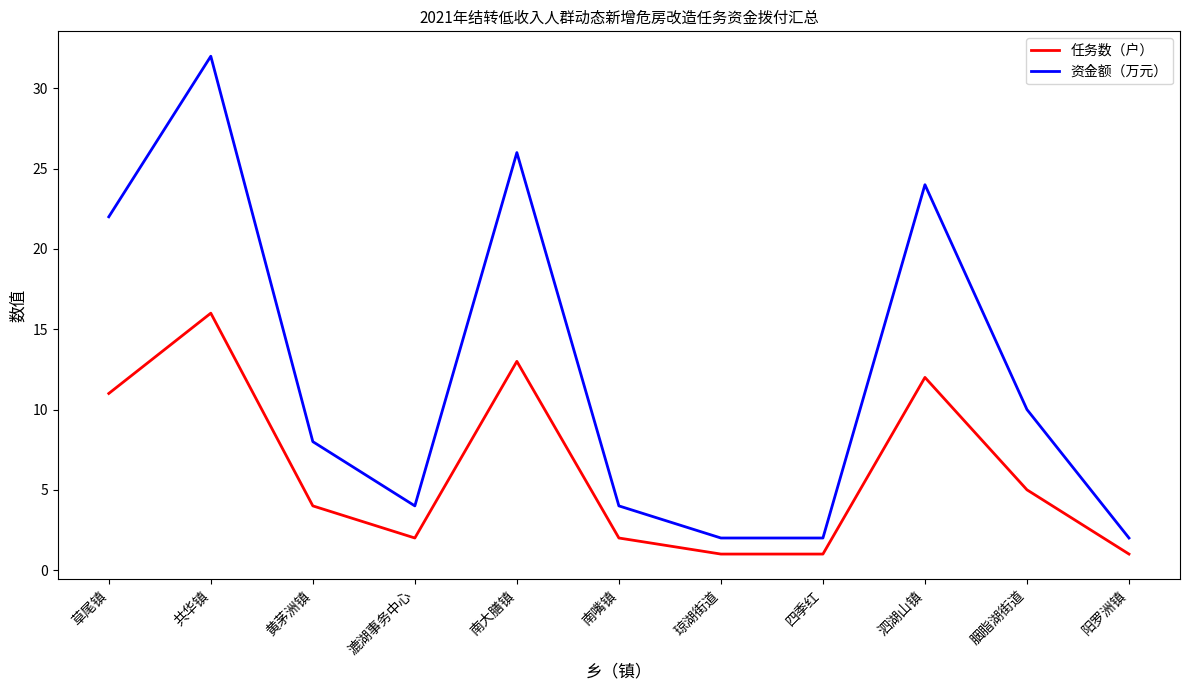

Reading left to right, list all the values displayed in this chart.

任务数（户）: 11	16	4	2	13	2	1	1	12	5	1
资金额（万元）: 22	32	8	4	26	4	2	2	24	10	2